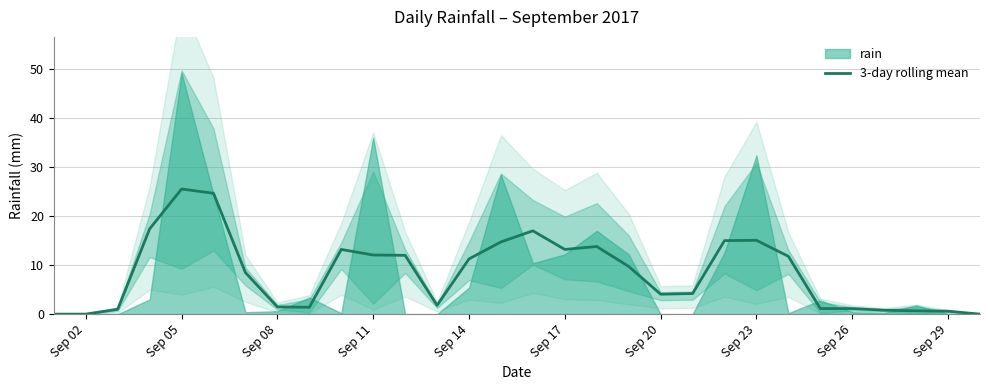

What is the difference between the maximum and second lowest values?

25.5